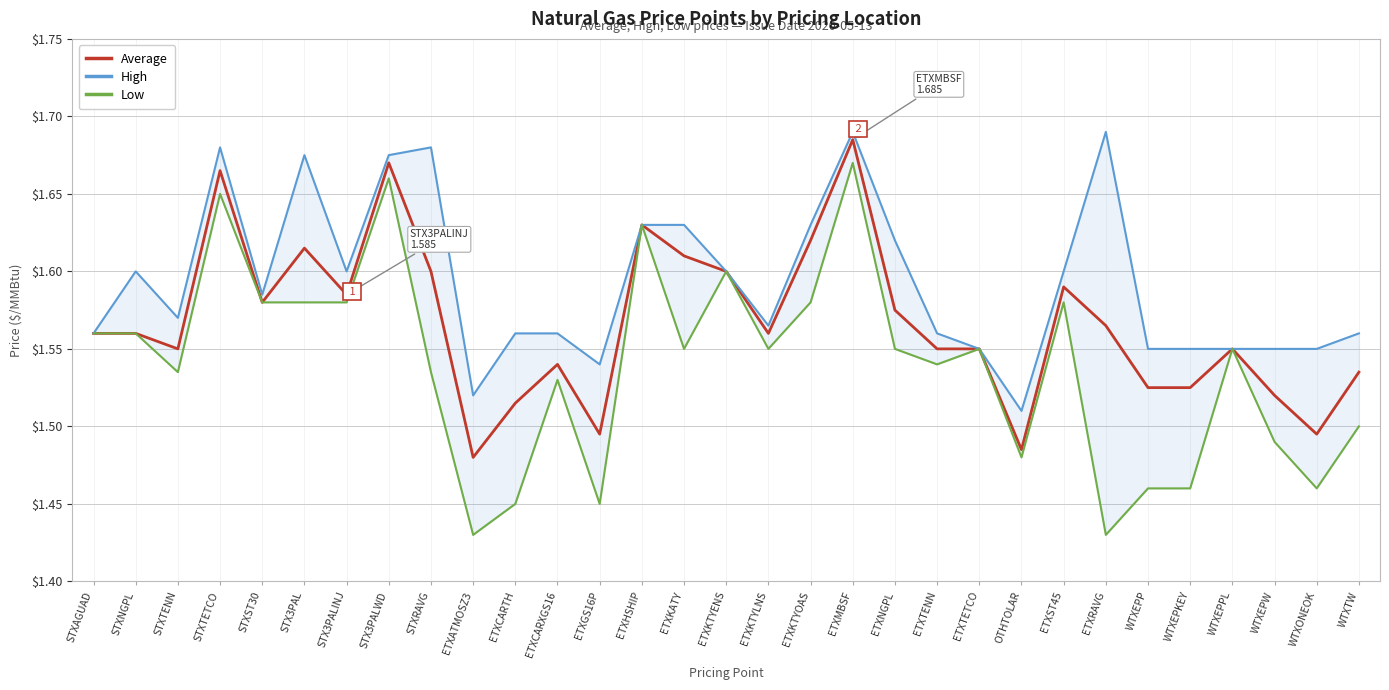

True or false: High and Low cross at least once.

False